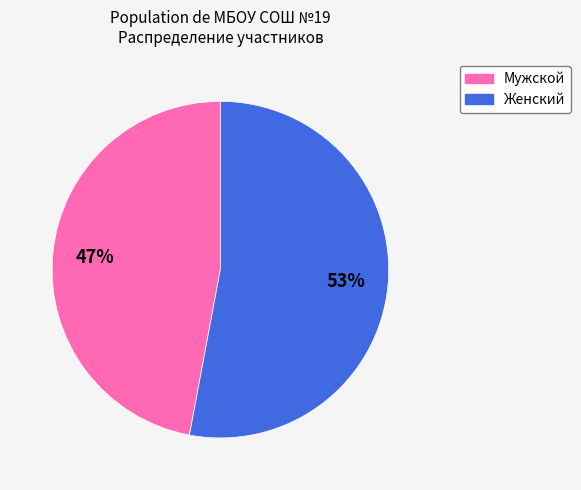

To the nearest percent, what is the average slice percentage?

50%